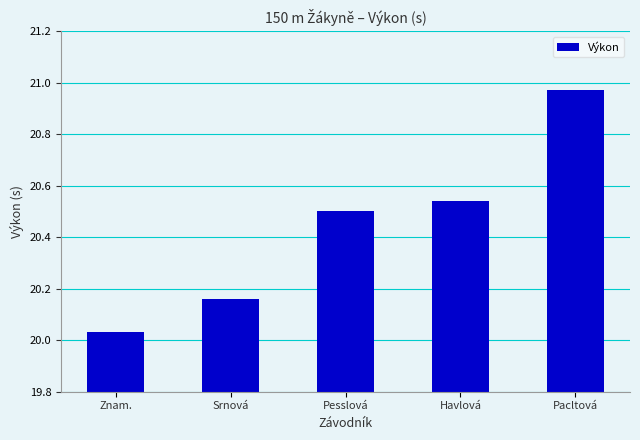

What is the difference between the maximum and second lowest values?

0.8